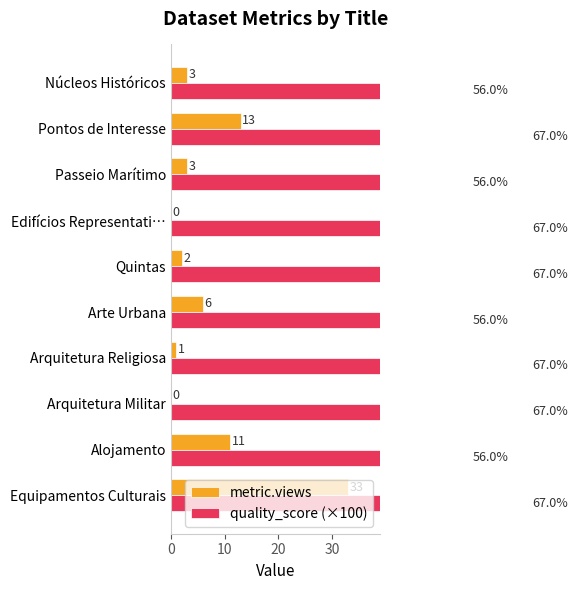

At Arquitetura Religiosa, list the series in order from smallest to largest.

metric.views, quality_score (×100)